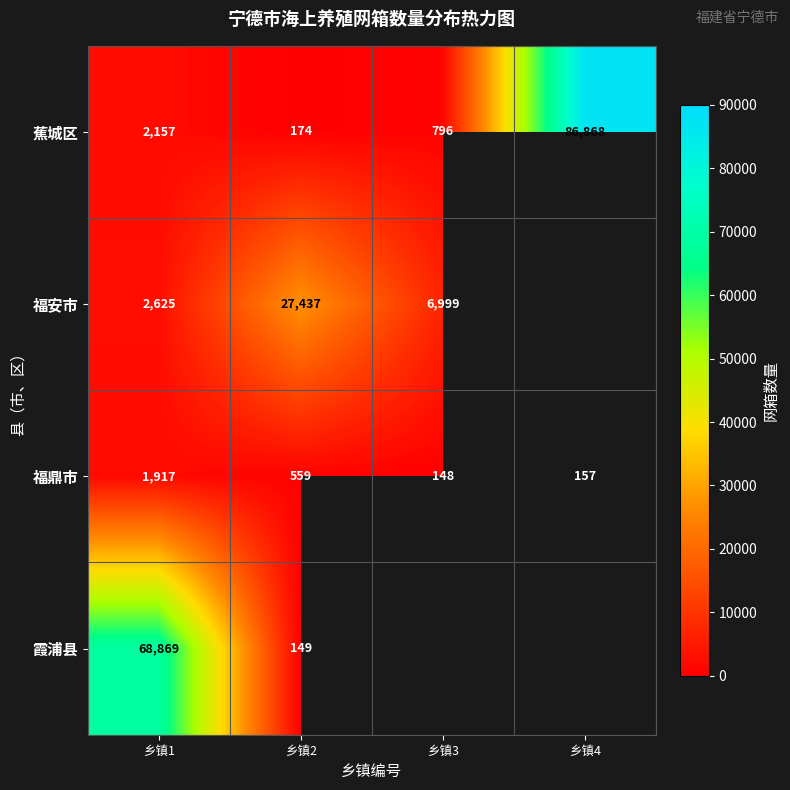

Which label corresponds to the largest value in the chart?

乡镇4